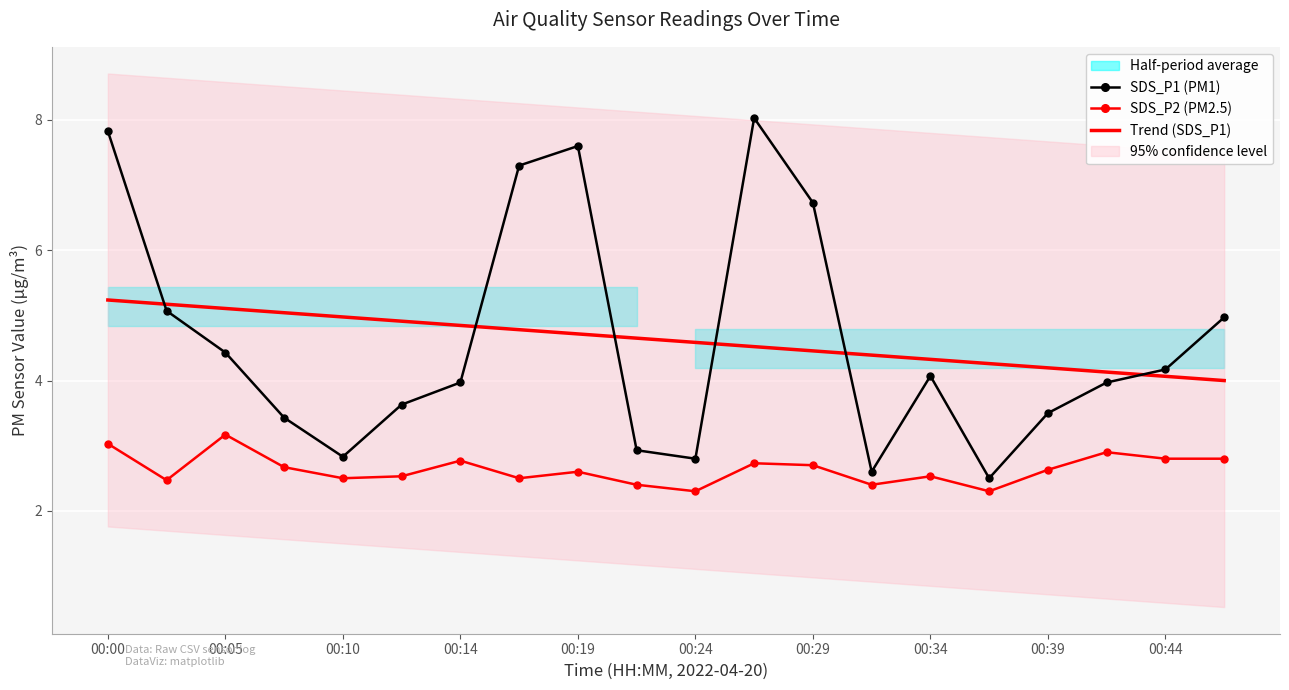

Reading left to right, what are all the values shown in this chart?

SDS_P1 (PM1): 7.8	5.1	4.4	3.4	2.8	3.6	4.0	7.3	7.6	2.9	2.8	8.0	6.7	2.6	4.1	2.5	3.5	4.0	4.2	5.0
SDS_P2 (PM2.5): 3.0	2.5	3.2	2.7	2.5	2.5	2.8	2.5	2.6	2.4	2.3	2.7	2.7	2.4	2.5	2.3	2.6	2.9	2.8	2.8
Trend (SDS_P1): 5.2	5.2	5.1	5.0	5.0	4.9	4.8	4.8	4.7	4.7	4.6	4.5	4.5	4.4	4.3	4.3	4.2	4.1	4.1	4.0